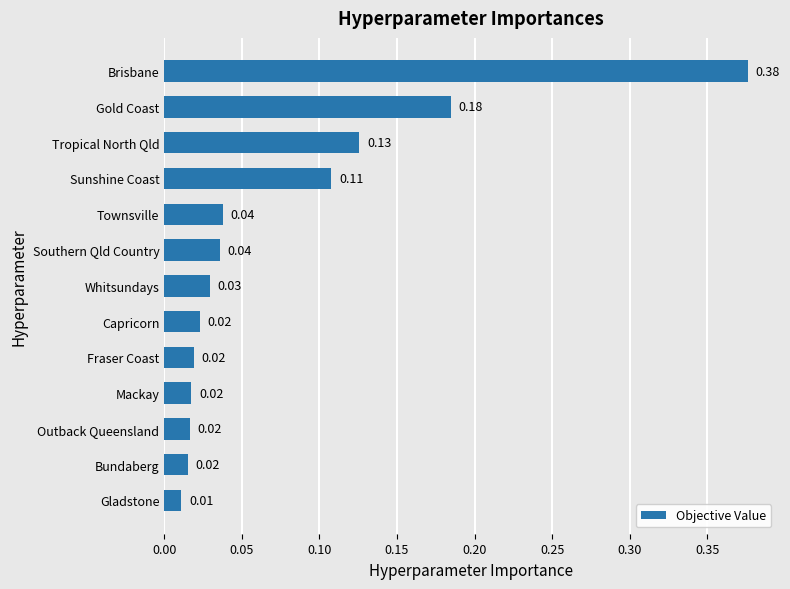

How many series are shown in this chart?

1